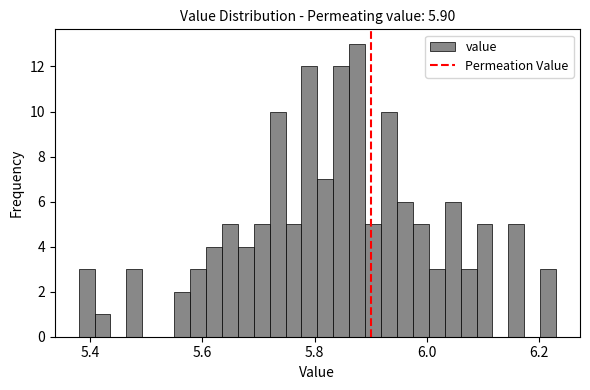

Read against the x-axis, roughly where is the centre of the tallest bar?

5.88